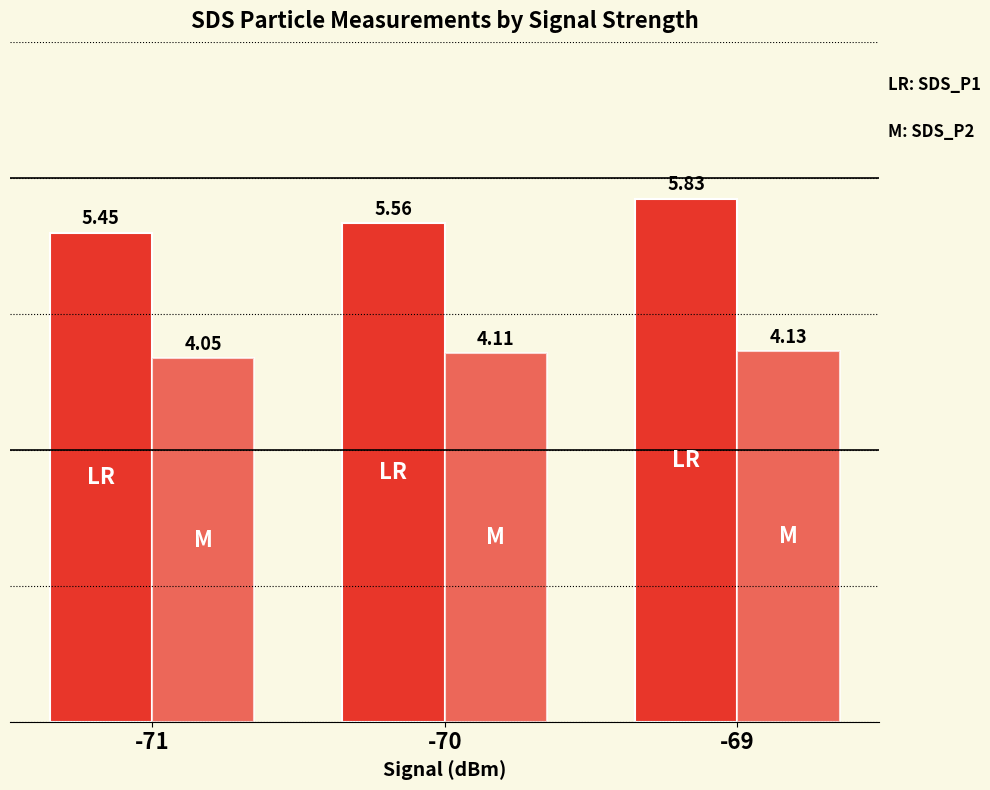

Which has a higher value, -69 or -70?

-69